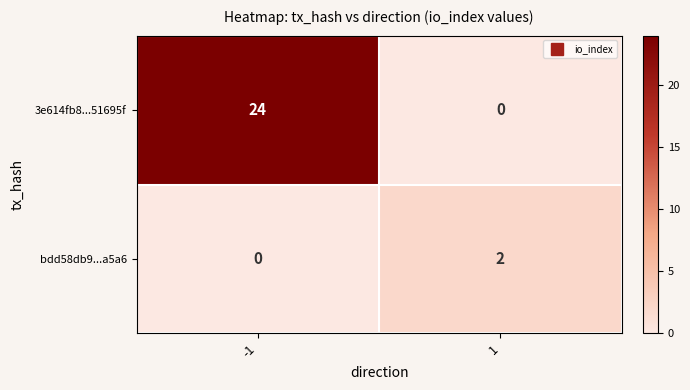

Rank the series at 1 from highest to lowest value.

bdd58db9...a5a6, 3e614fb8...51695f